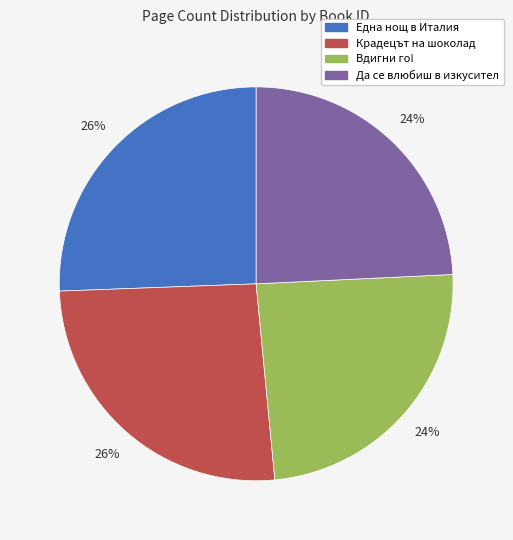

How many segments does this pie chart have?

4